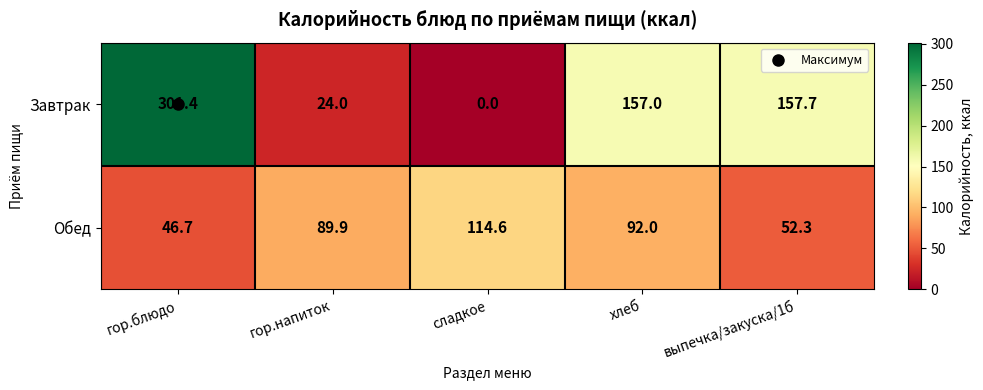

True or false: Завтрак has a value of 210.4 at выпечка/закуска/1б.

False